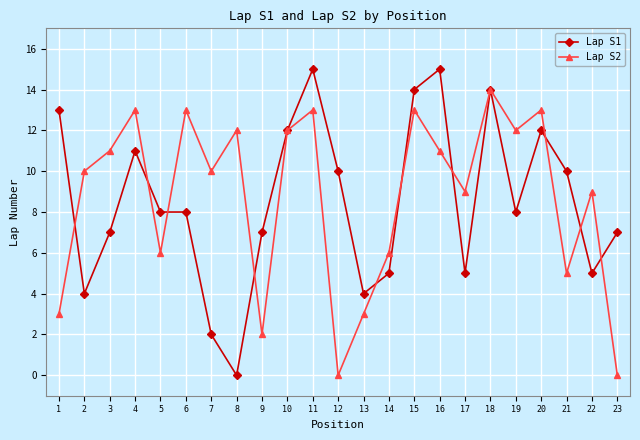

Is it true that Lap S2 equals 11 at 16?

True